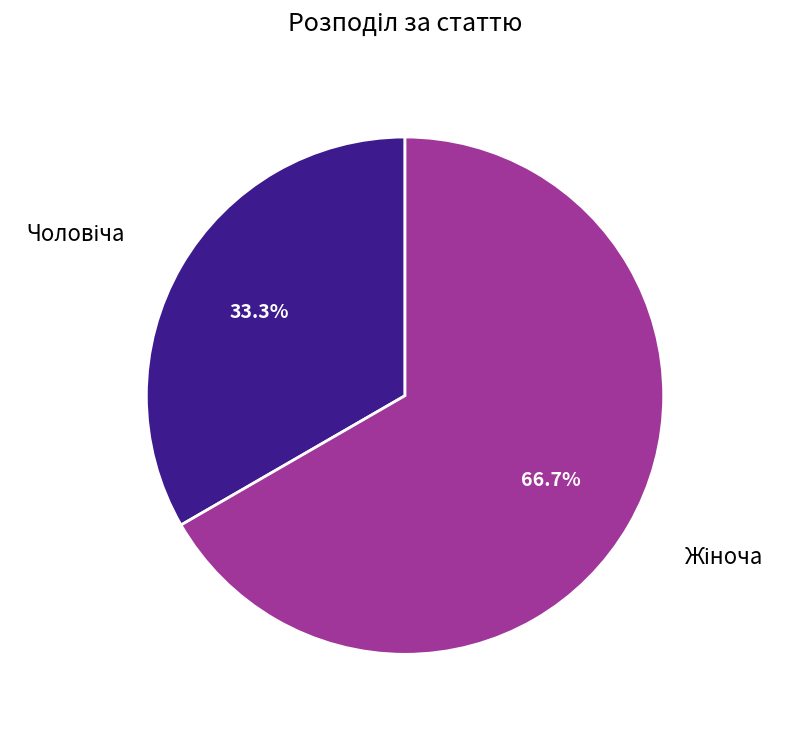

Is there any slice that represents more than half of the pie?

Yes